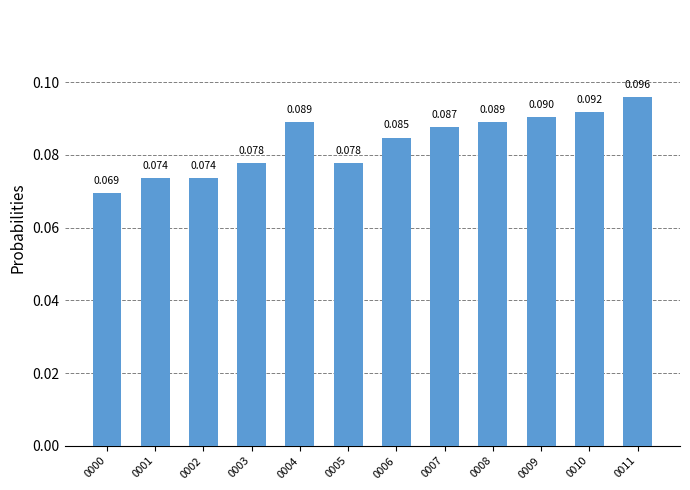

What is the value of the 5th bar from the left?

0.1